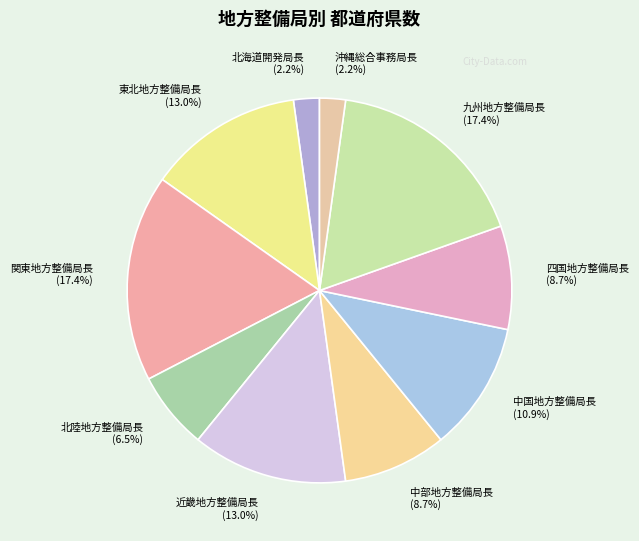

Which has a higher value, 中部地方整備局長 or 近畿地方整備局長?

近畿地方整備局長